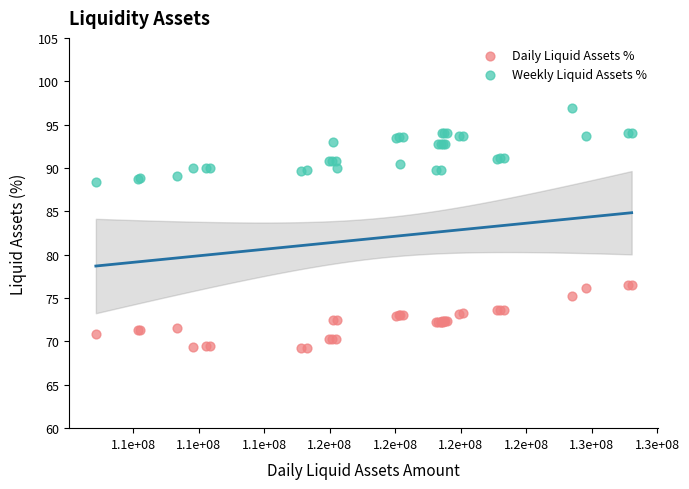

Which series contains the lowest Y value?

Daily Liquid Assets %